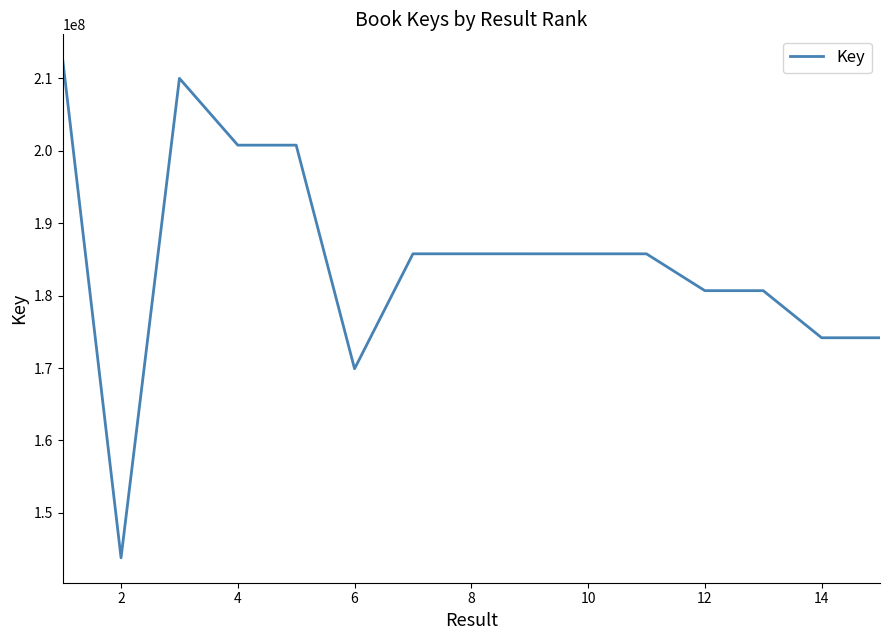

What is the difference between the maximum and minimum values?

68844157